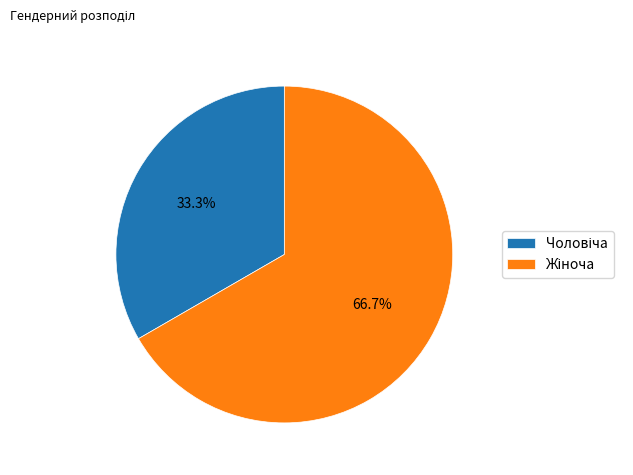

Is there any slice that represents more than half of the pie?

Yes